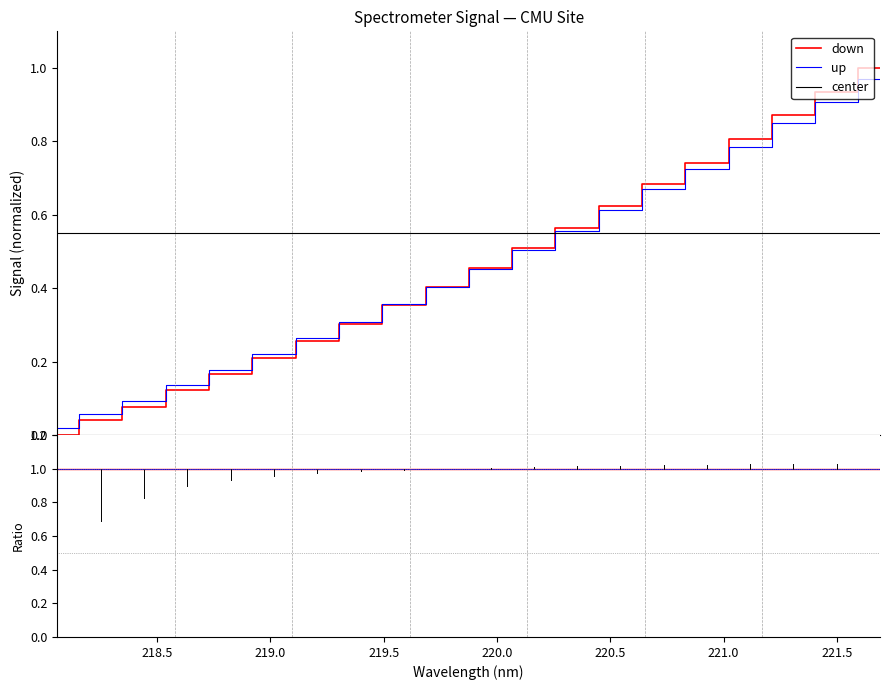

What are all the series names shown in the legend?

down, up, center